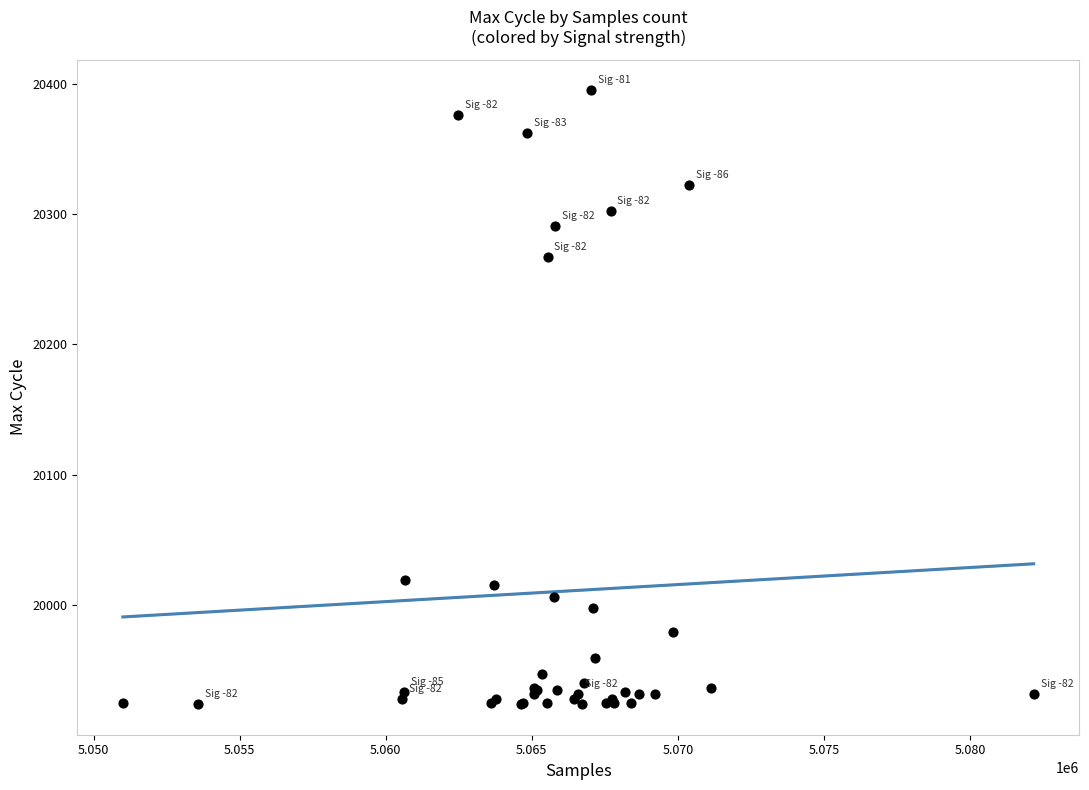

What Y value in the scatter plot is closest to 20159?

20267